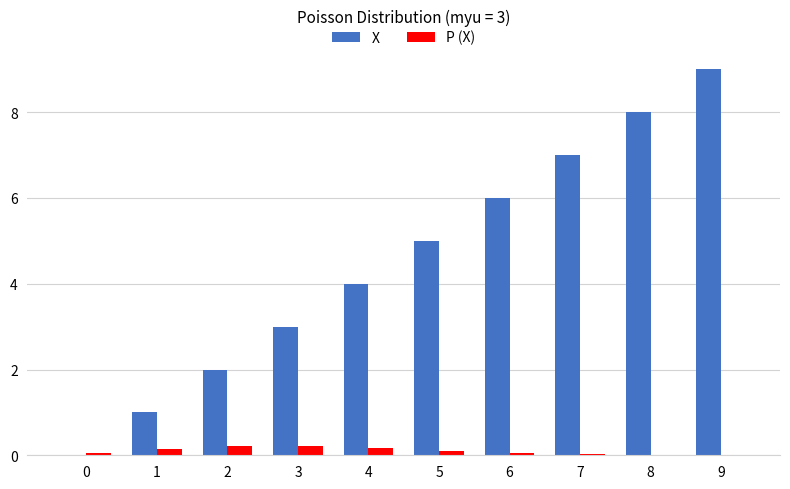

Which series changed the most between 4 and 5?

X